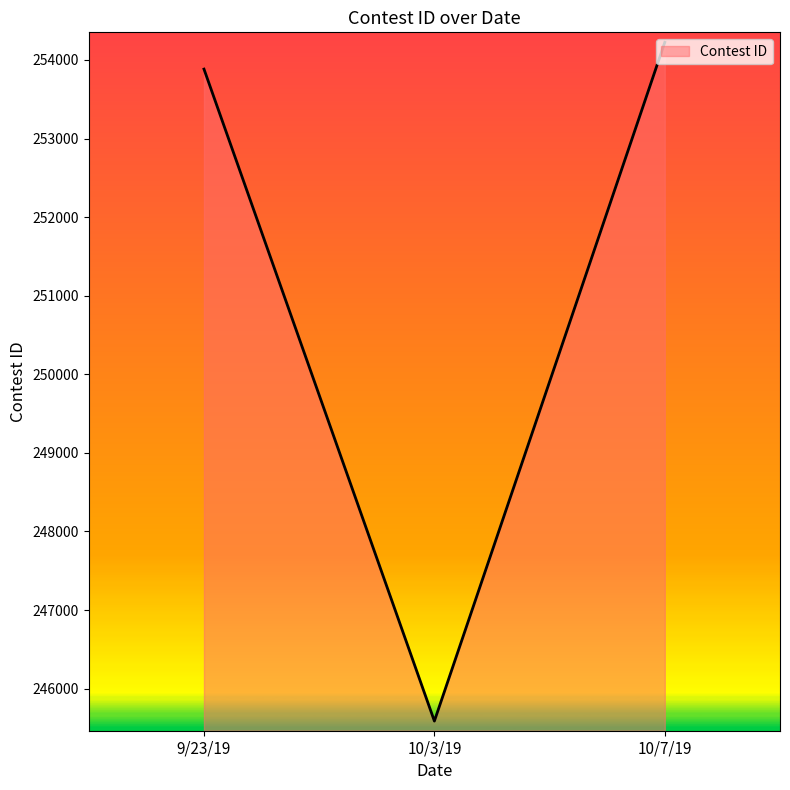

What is the maximum value shown in the chart?

254224